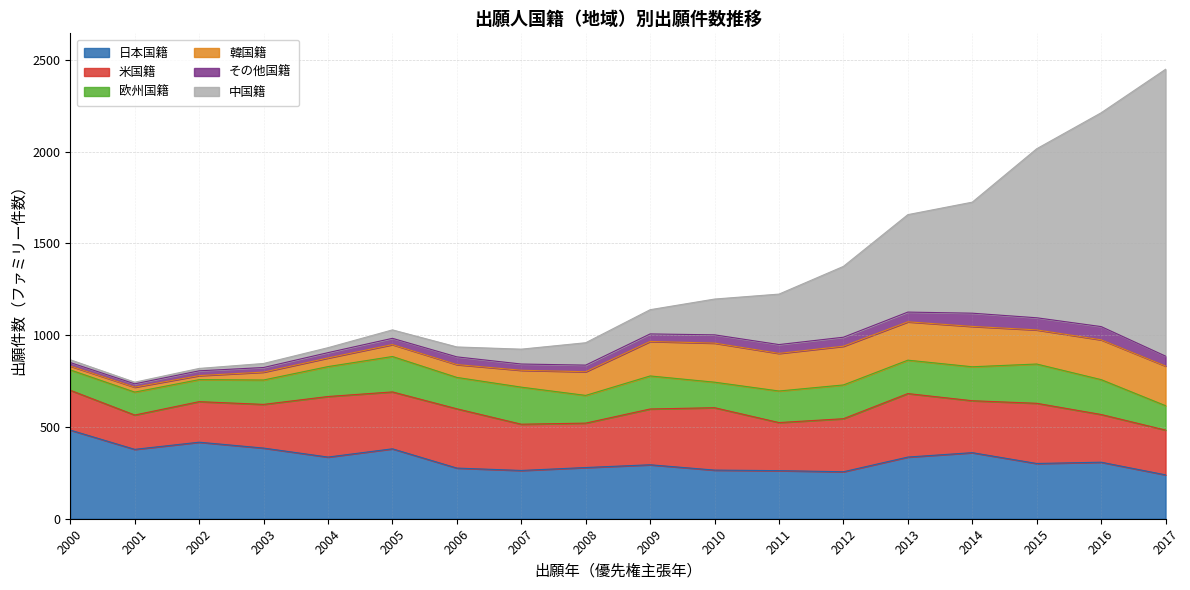

At which label does 日本国籍 reach its peak?

2000